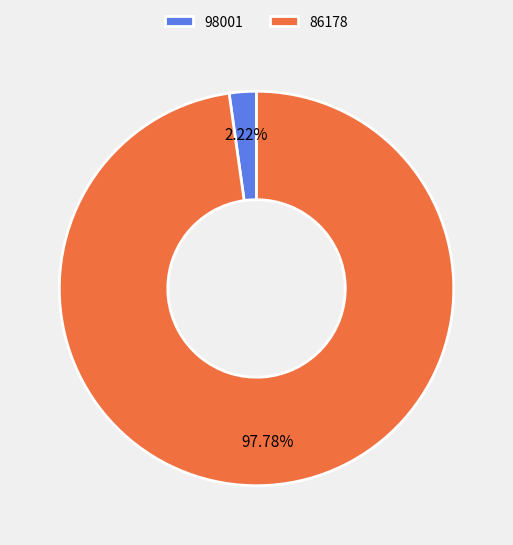

Rank the categories by value from highest to lowest.

86178, 98001